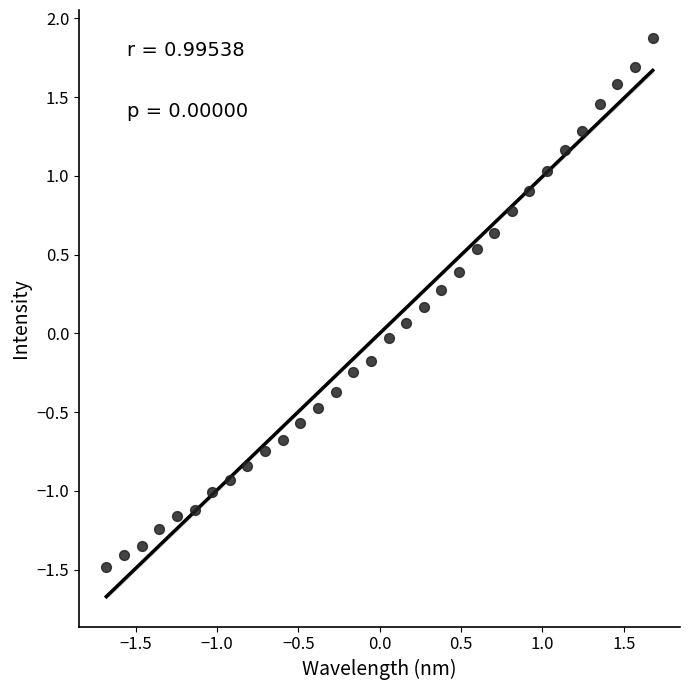

What is the range of Y values (max minus min)?

3.4